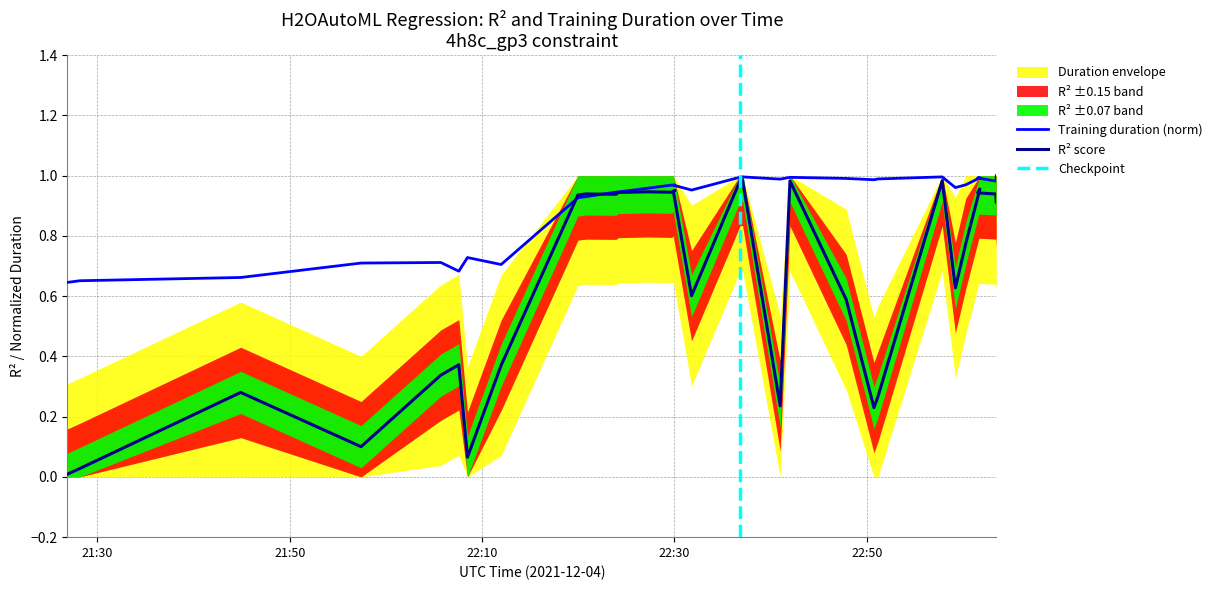

What is the average value of the r2 series?

0.7